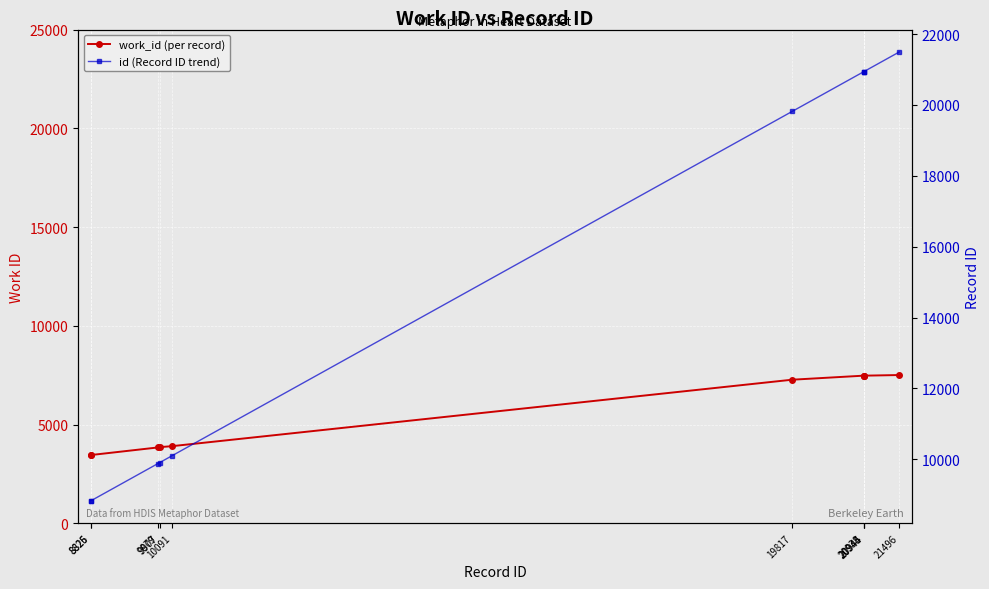

What is the difference between the highest and lowest values at 9907?

6050